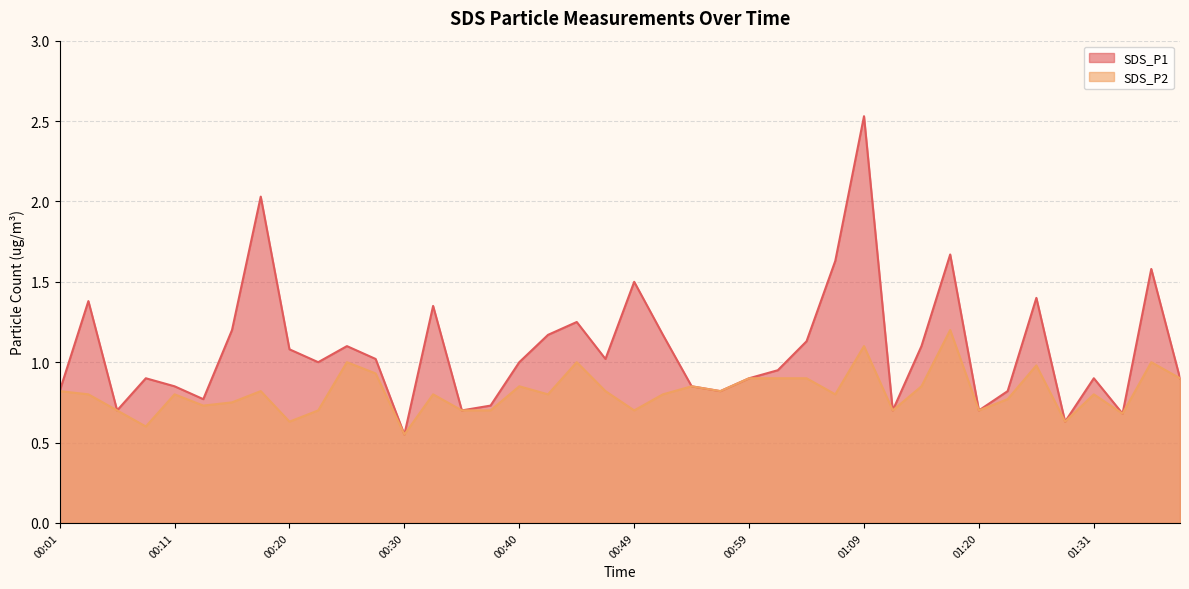

How many series are shown in this chart?

2